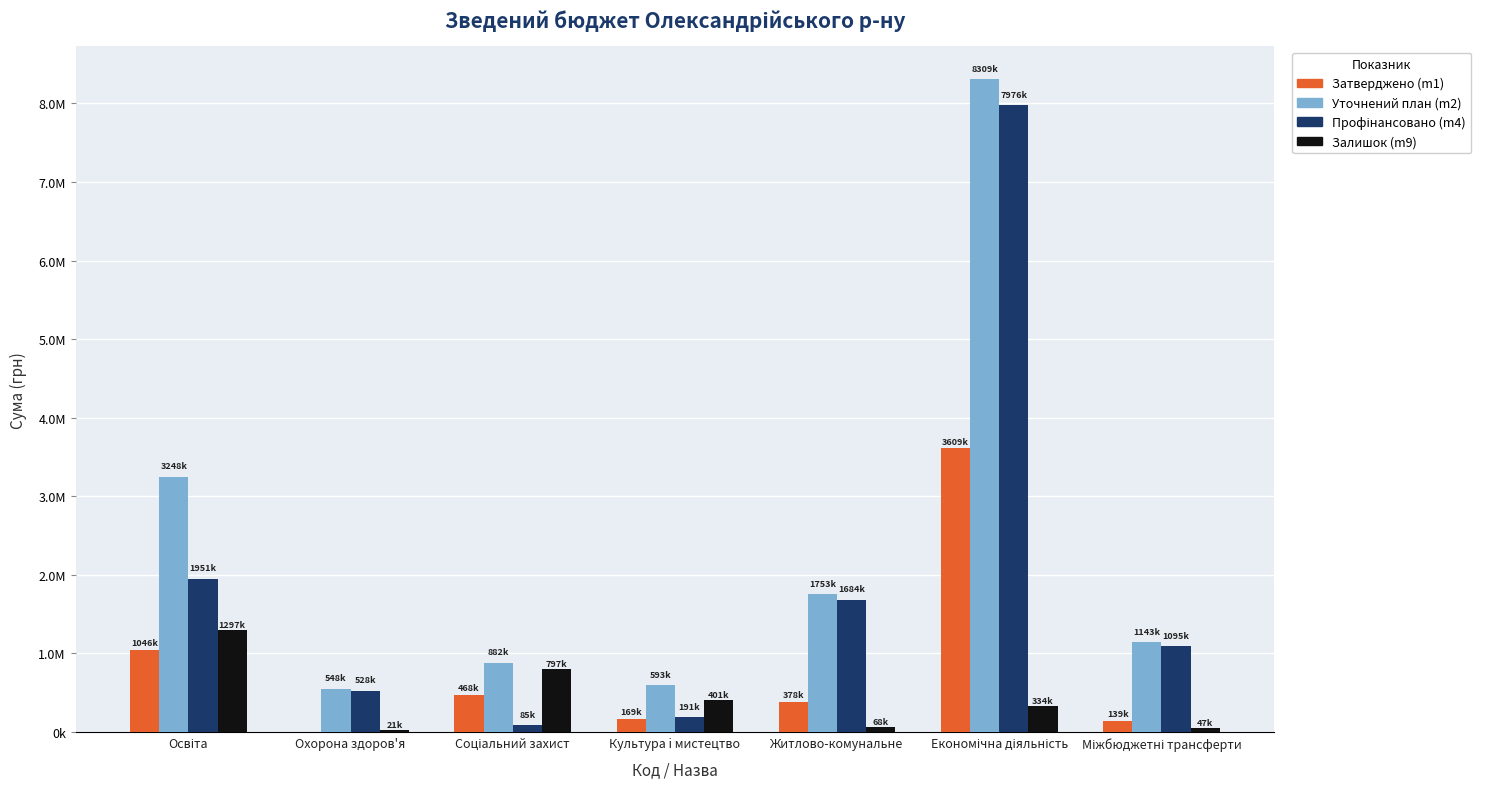

What is the difference between the maximum and minimum values in the Профінансовано (m4) series?

7890561.2